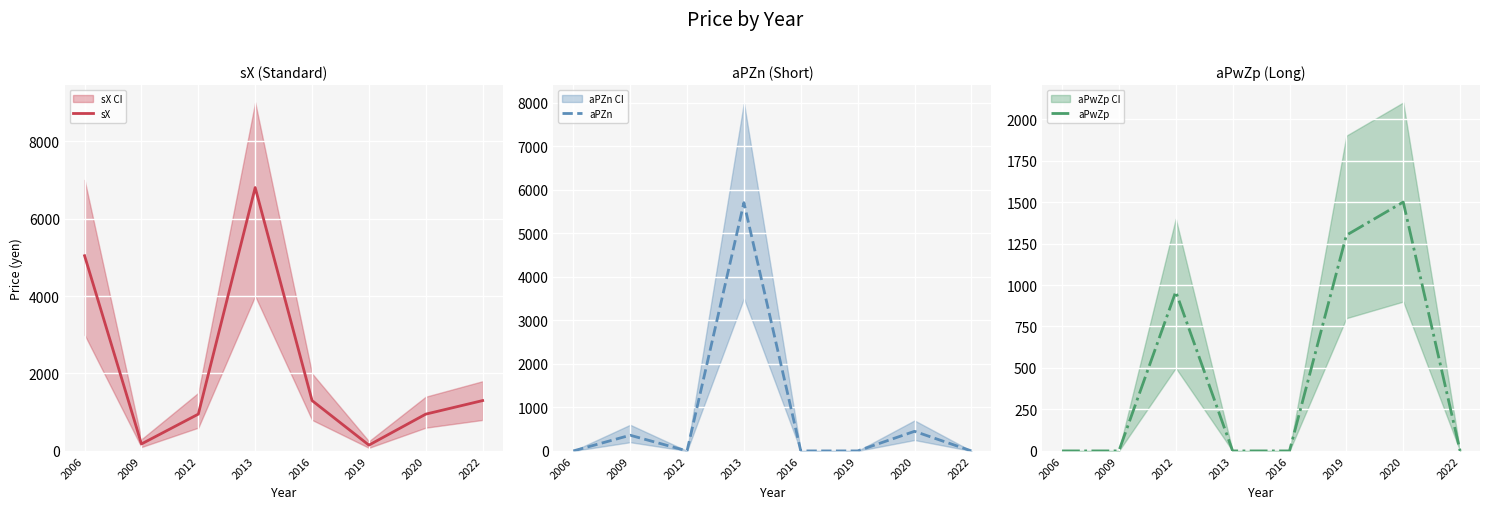

What is the value of the sX point at the 2nd from the left?

180